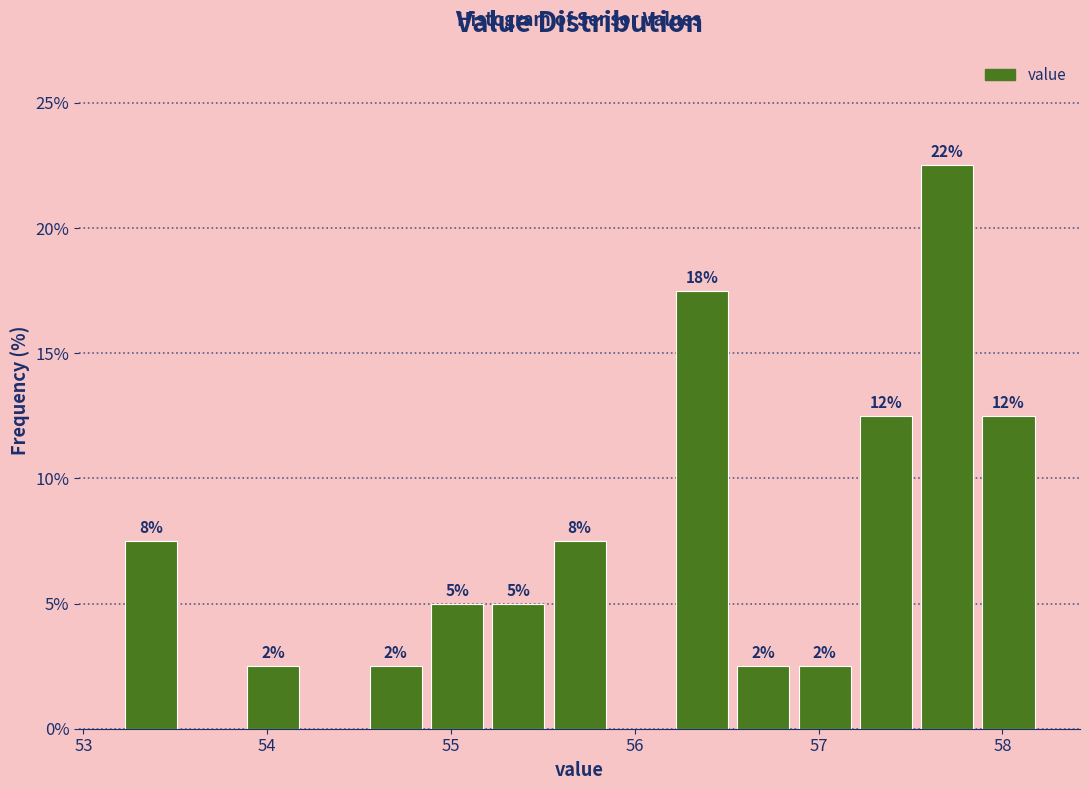

Read against the x-axis, roughly where is the centre of the tallest bar?

57.7